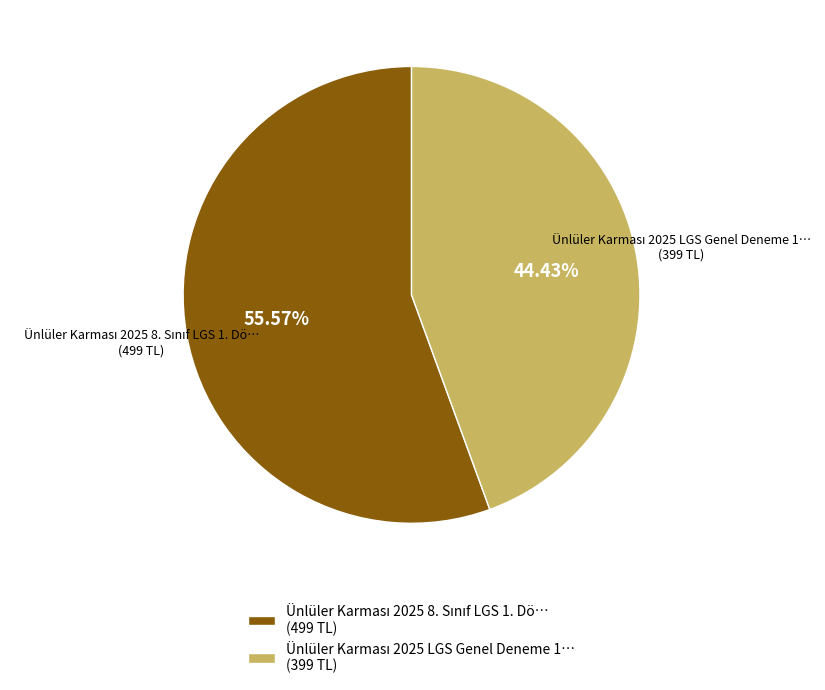

Is there a majority slice in this chart?

Yes